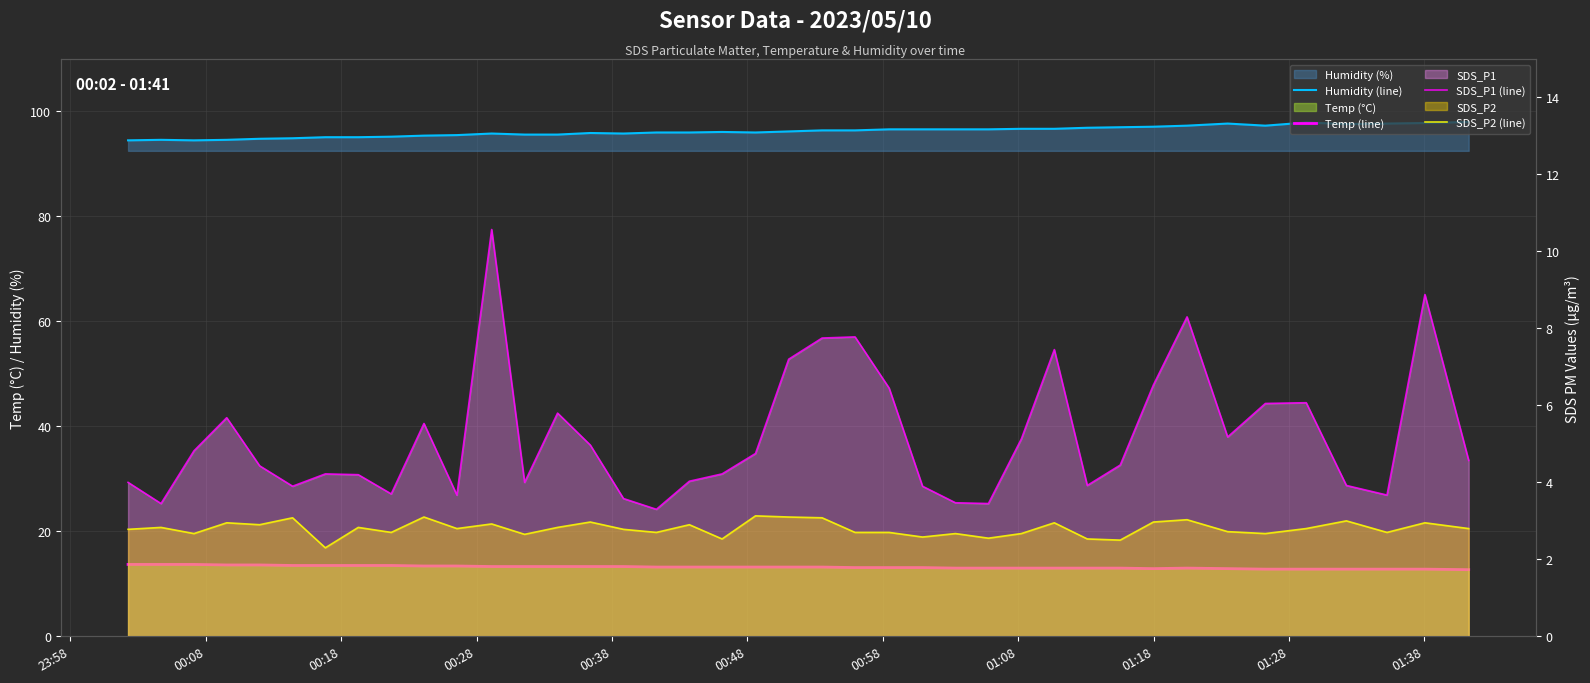

What is the minimum value shown in the chart?

2.3